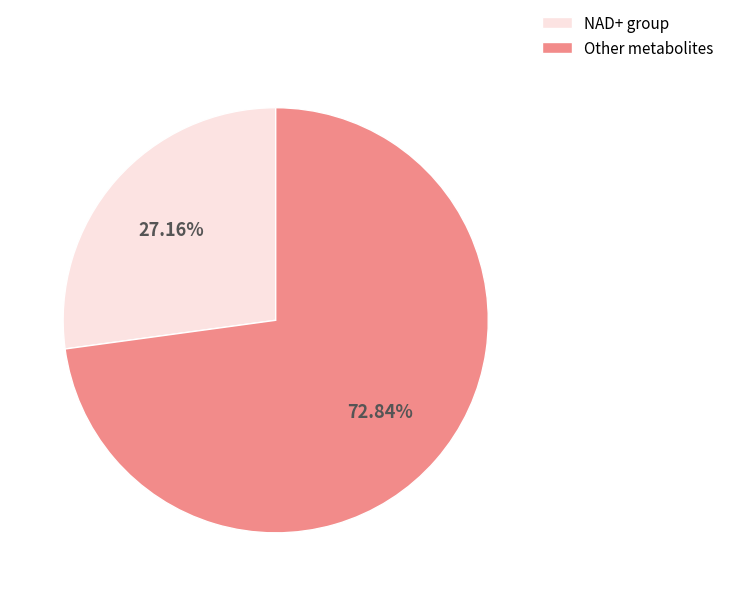

Is there any slice that represents more than half of the pie?

Yes